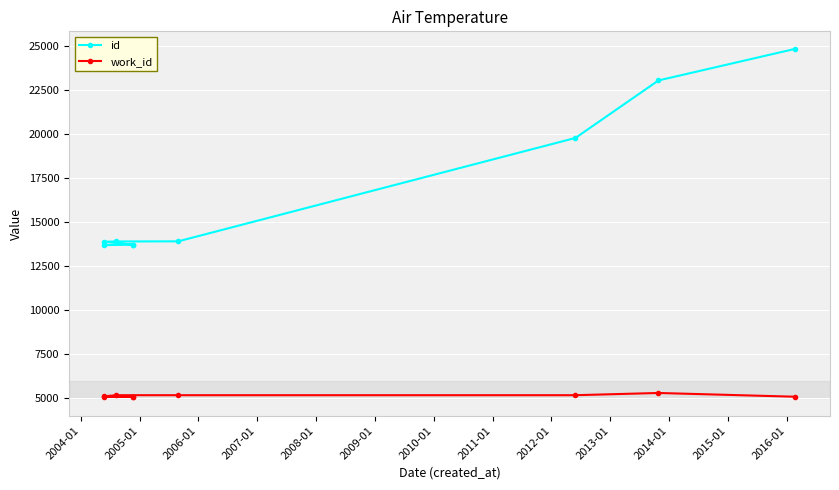

Is the value of work_id at 2010-01 greater than the value of id at 2003-01?

No